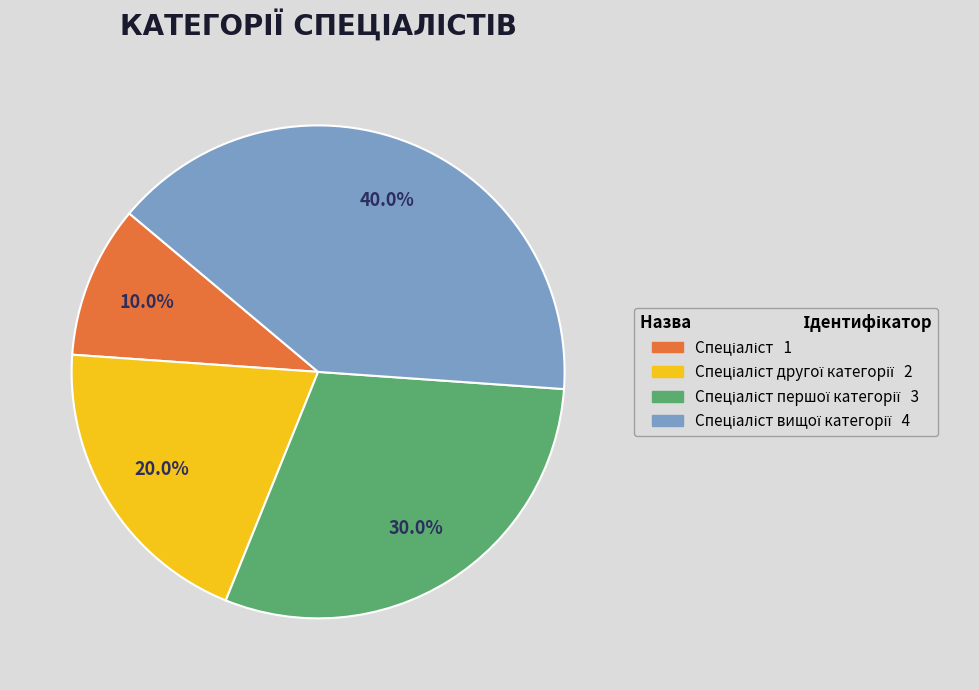

Does any single category account for the majority?

No